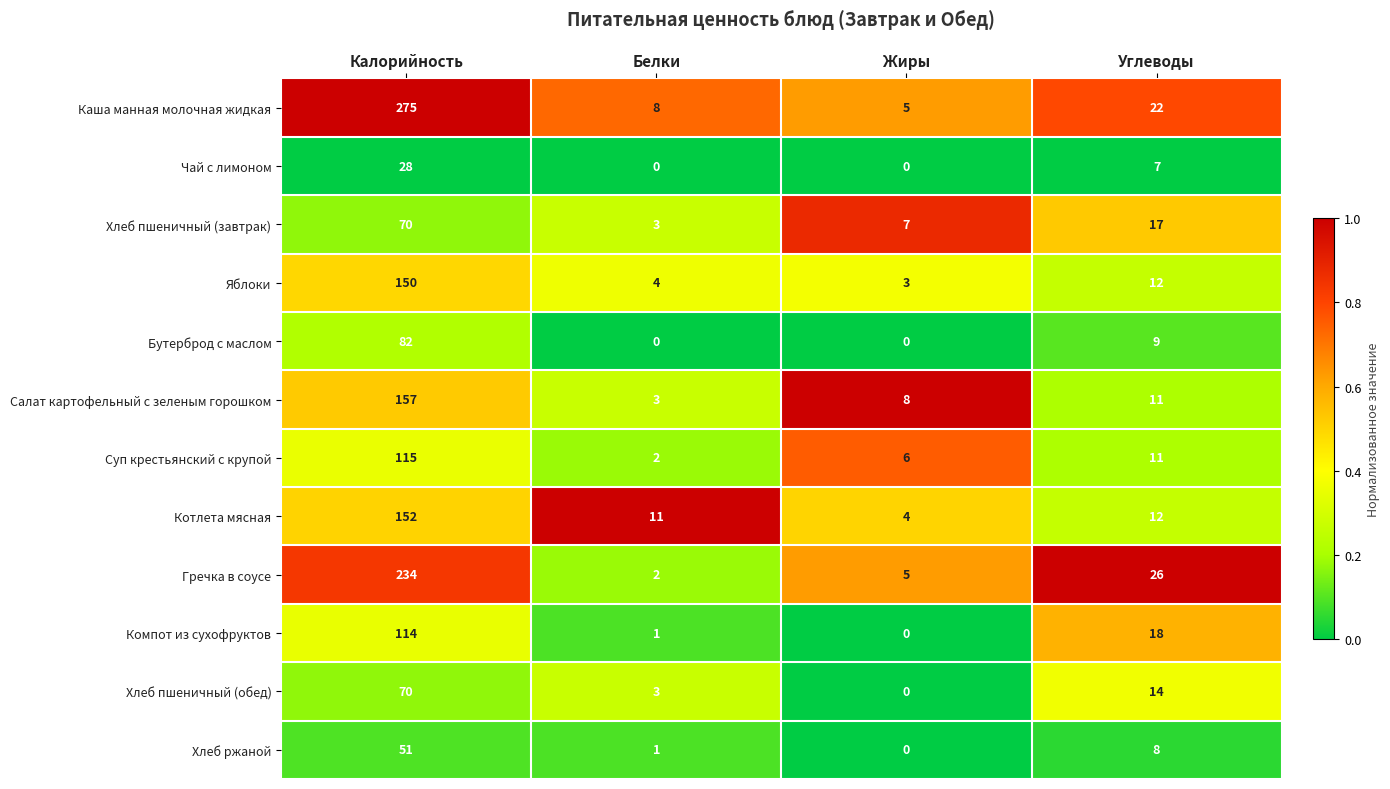

What is the highest value of the Суп крестьянский с крупой series?

115